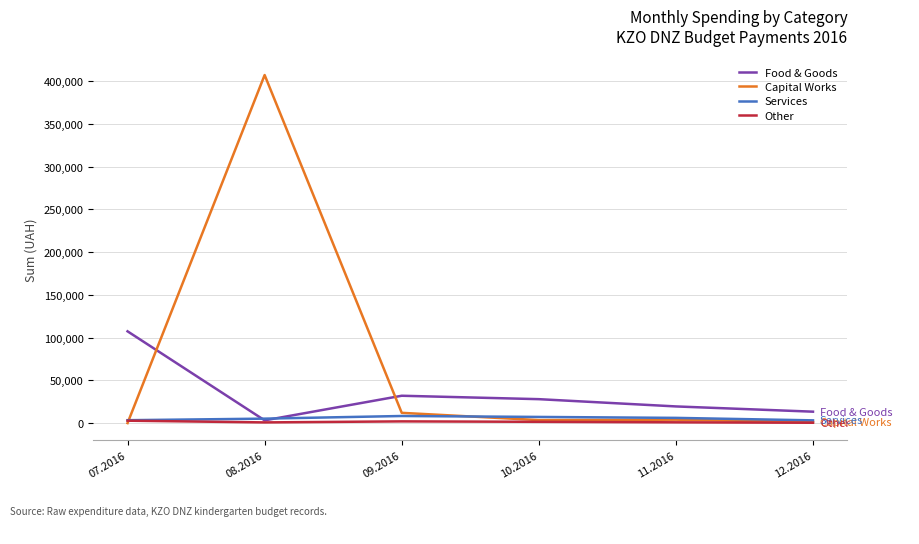

True or false: Capital Works and Food & Goods intersect in this chart.

True